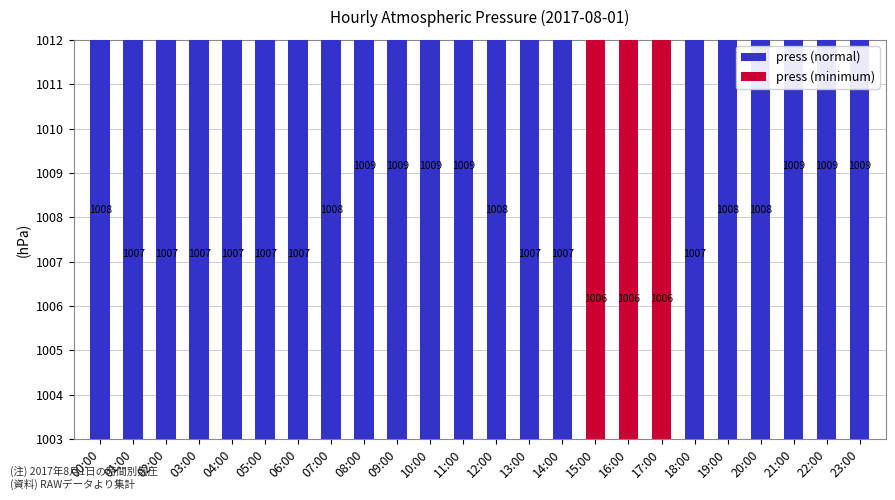

Count the number of categories in the chart.

24